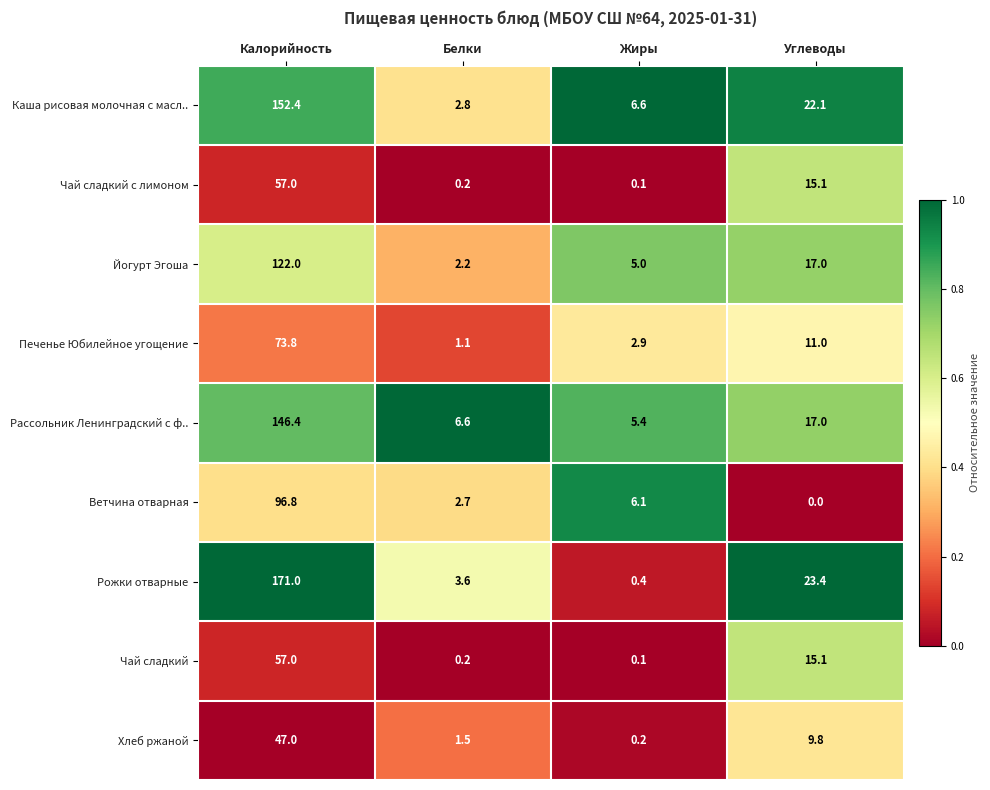

Where does the Каша рисовая молочная с масл.. series first go above 22?

Калорийность